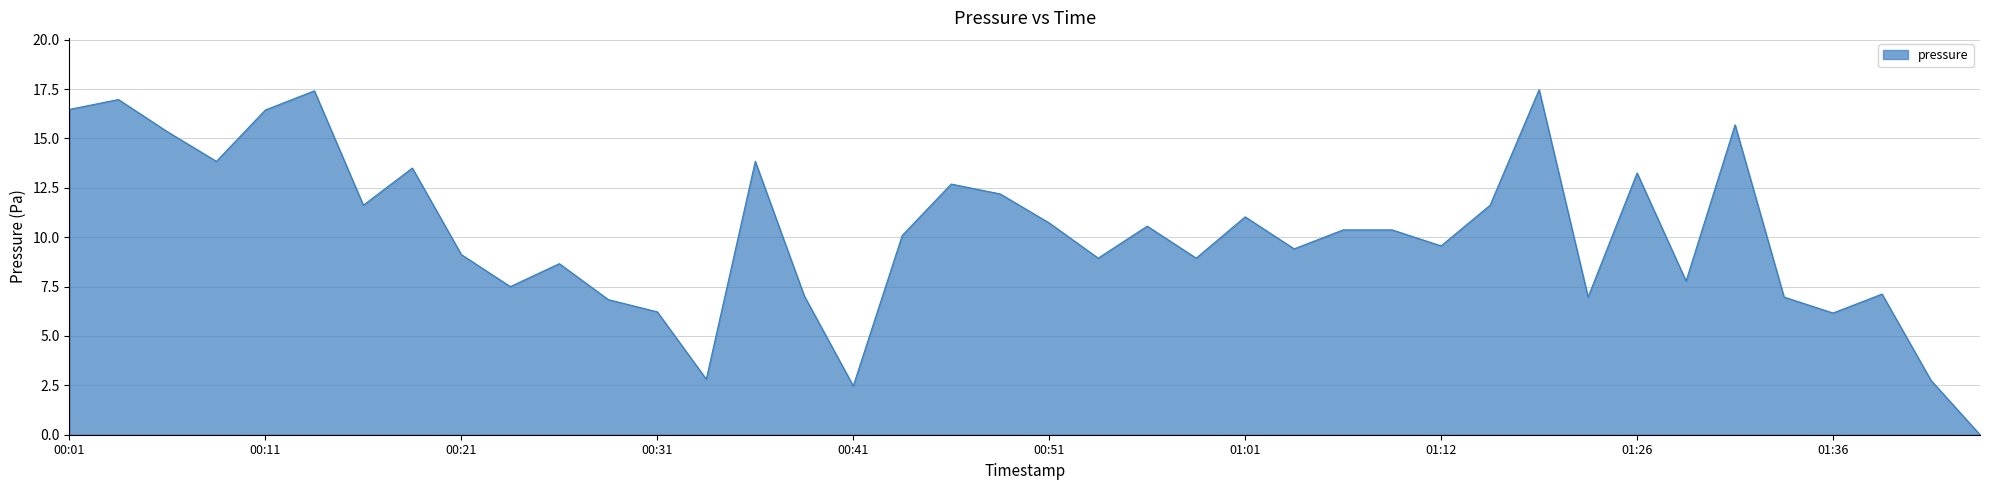

What is the maximum value shown in the chart?

17.5